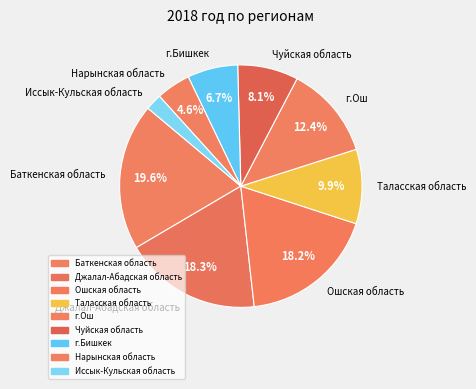

To the nearest percent, what is the difference between the Джалал-Абадская область and г.Бишкек slice percentages?

12%